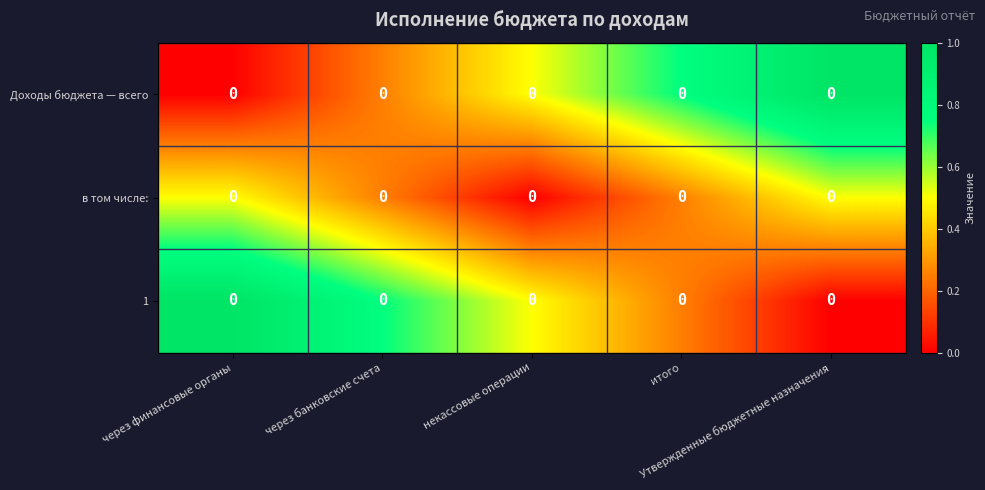

What is the sum of all Доходы бюджета — всего values?

2.5